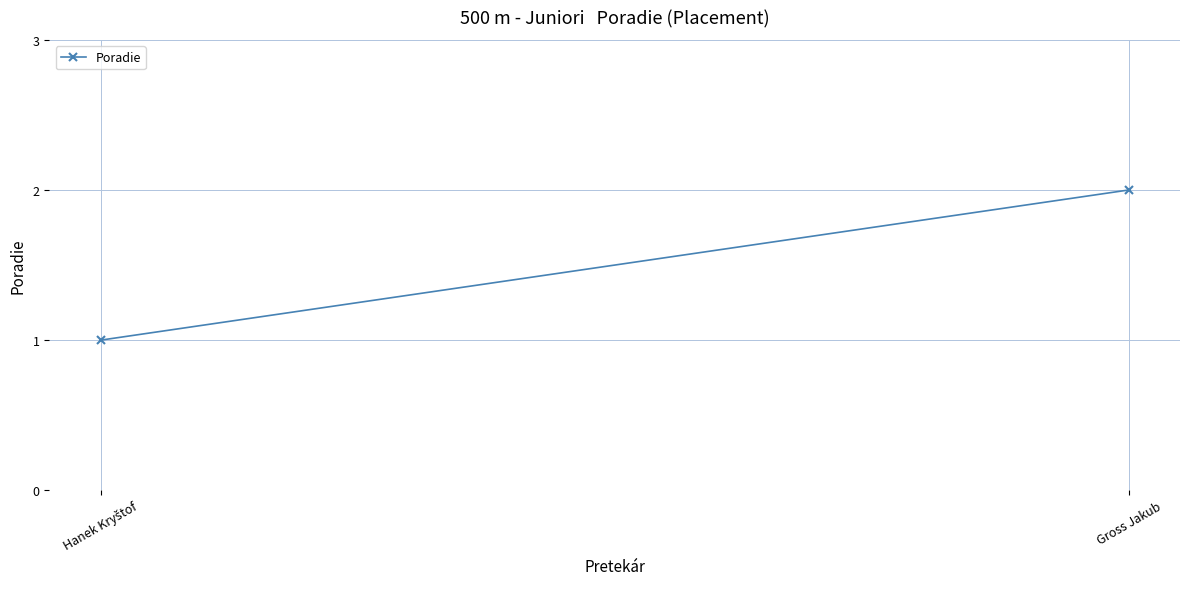

Between Gross Jakub and Hanek Kryštof, which is larger?

Gross Jakub